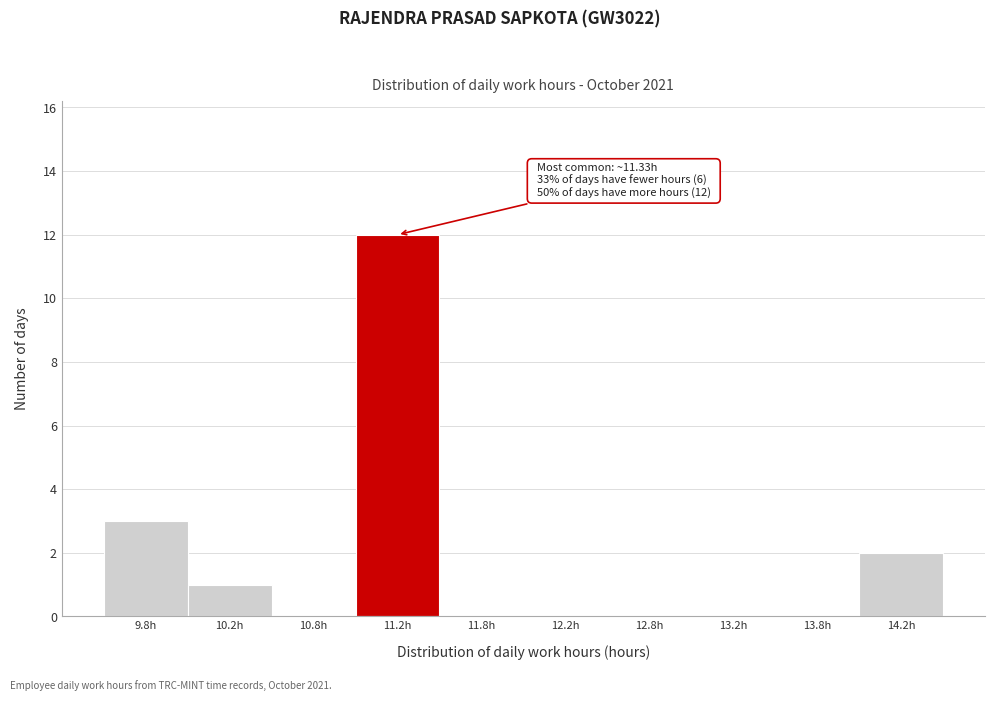

Over which range of the x-axis is the bar tallest?

11.0 to 11.5